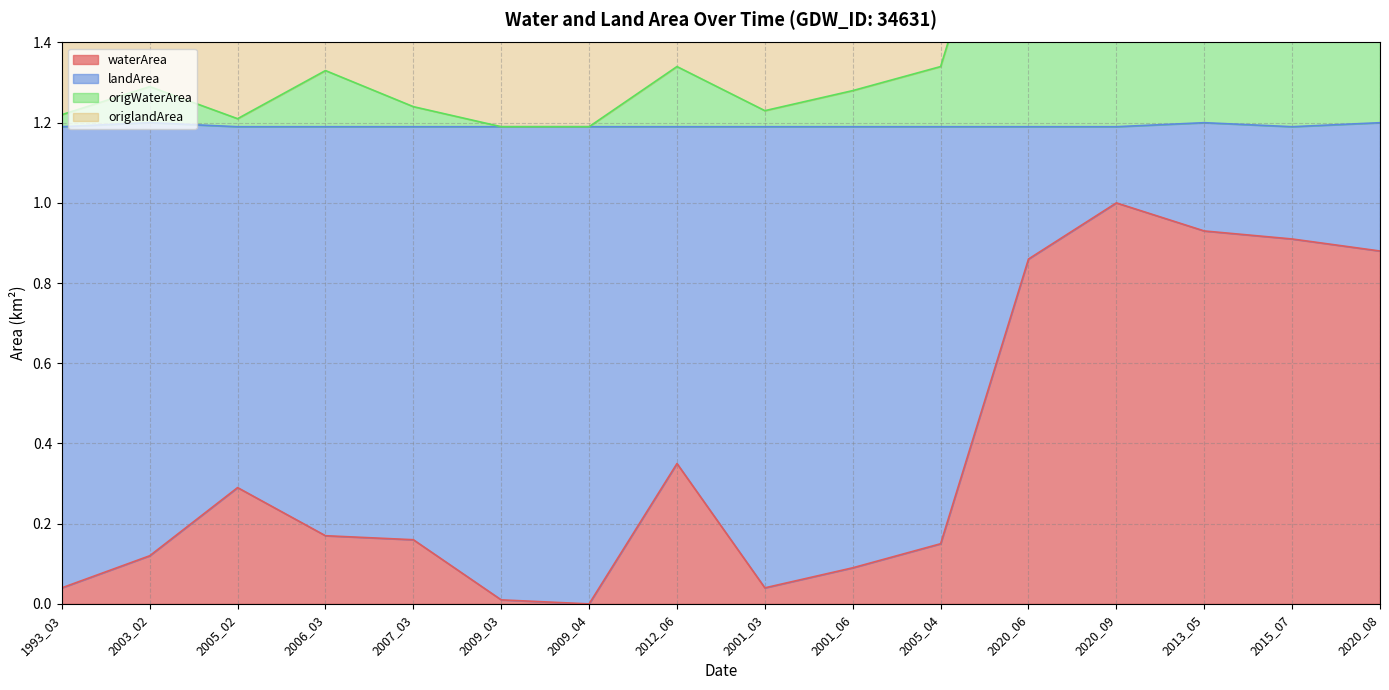

At which category is the sum across all series the highest?

2020_09